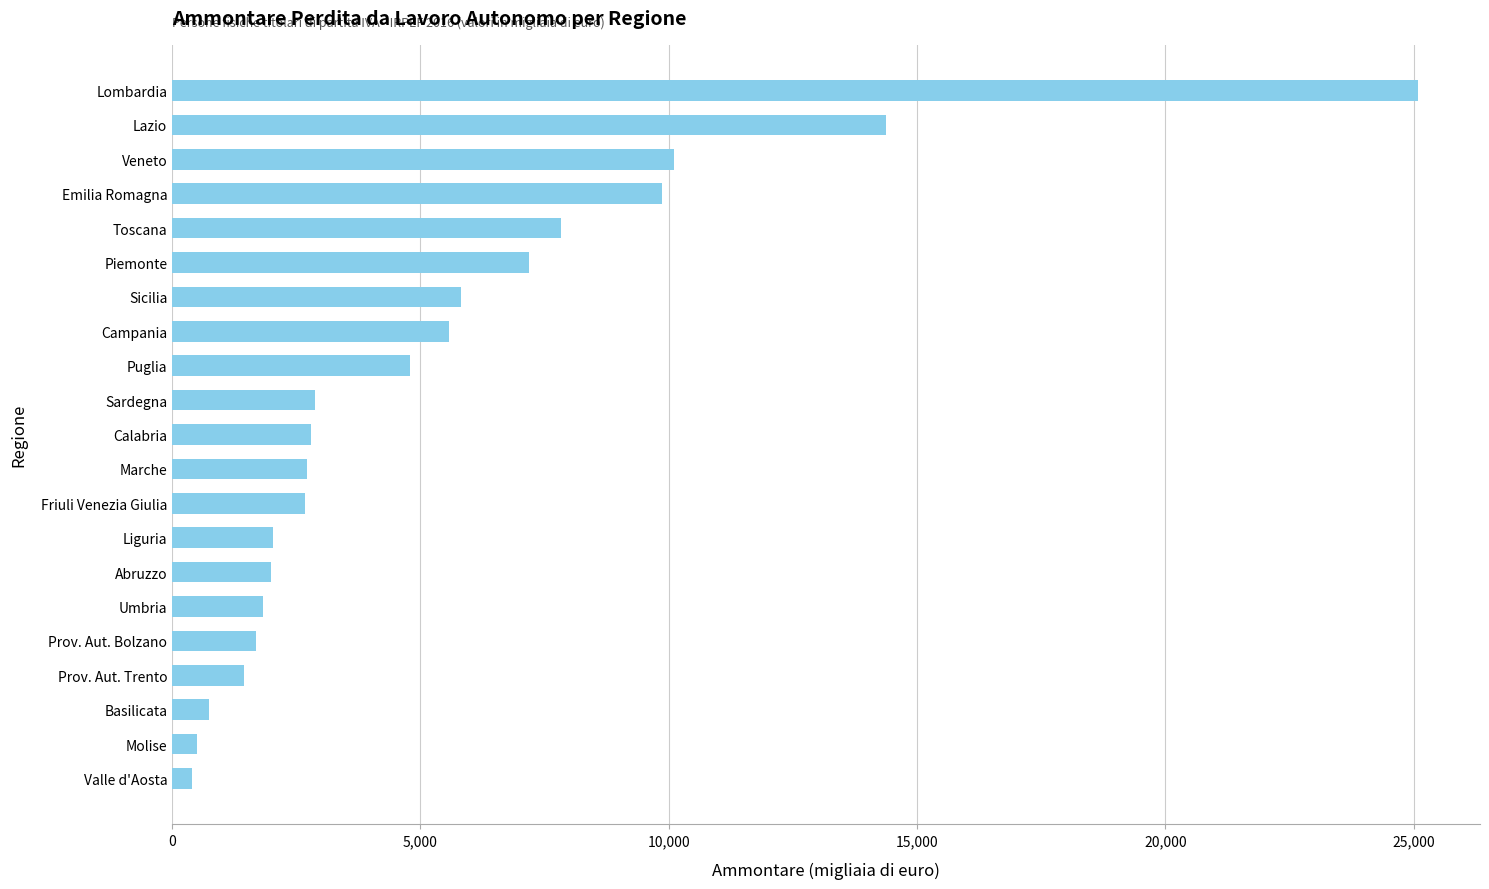

The value at Sardegna is 2877. True or false?

True